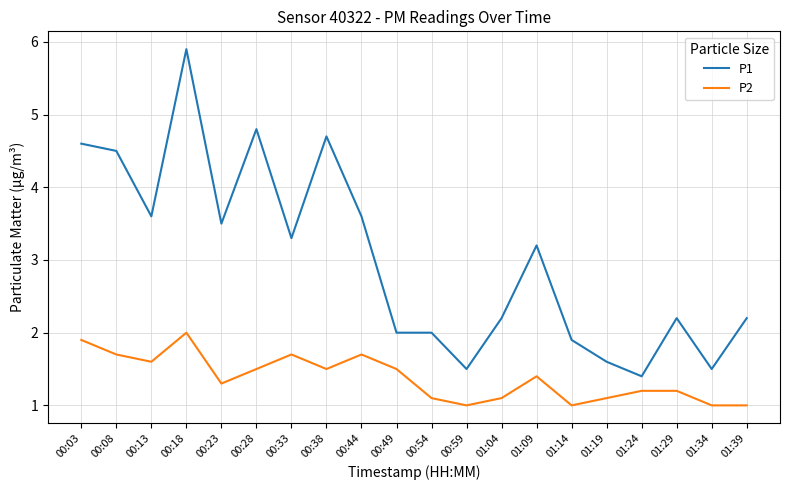

Rank the series by their average value, from lowest to highest.

P2, P1